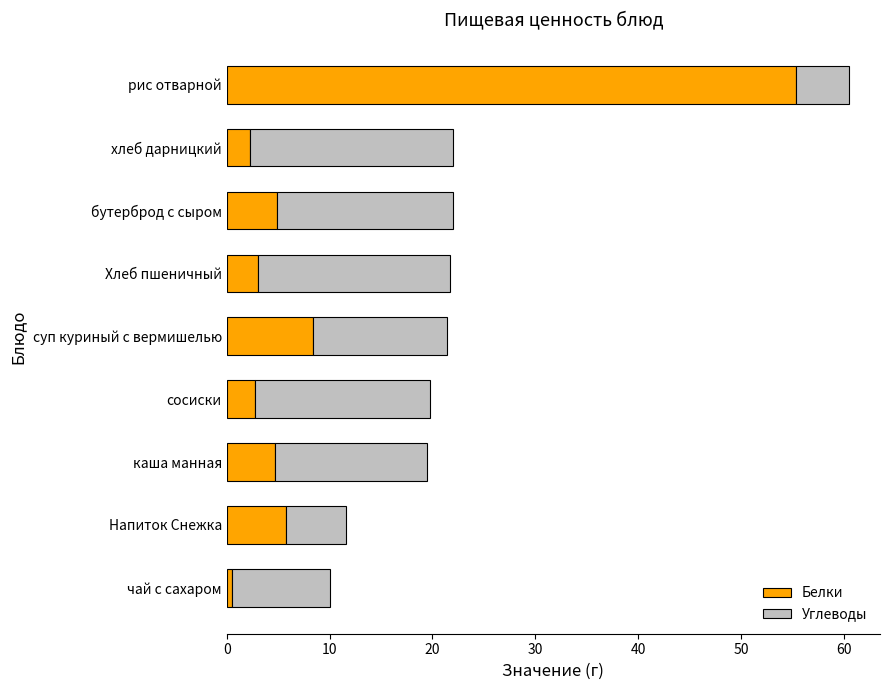

Which category has the highest value in the Белки series?

рис отварной